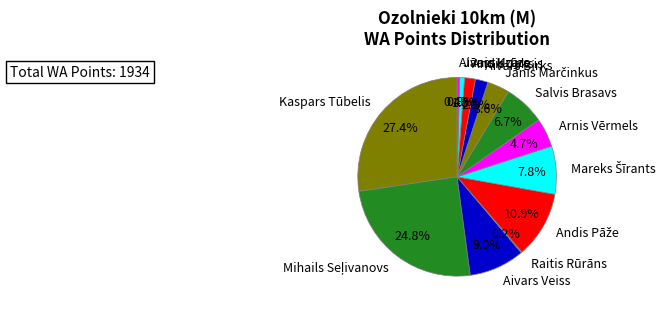

Do Salvis Brasavs and Aivars Veiss together represent more than half of the pie?

No